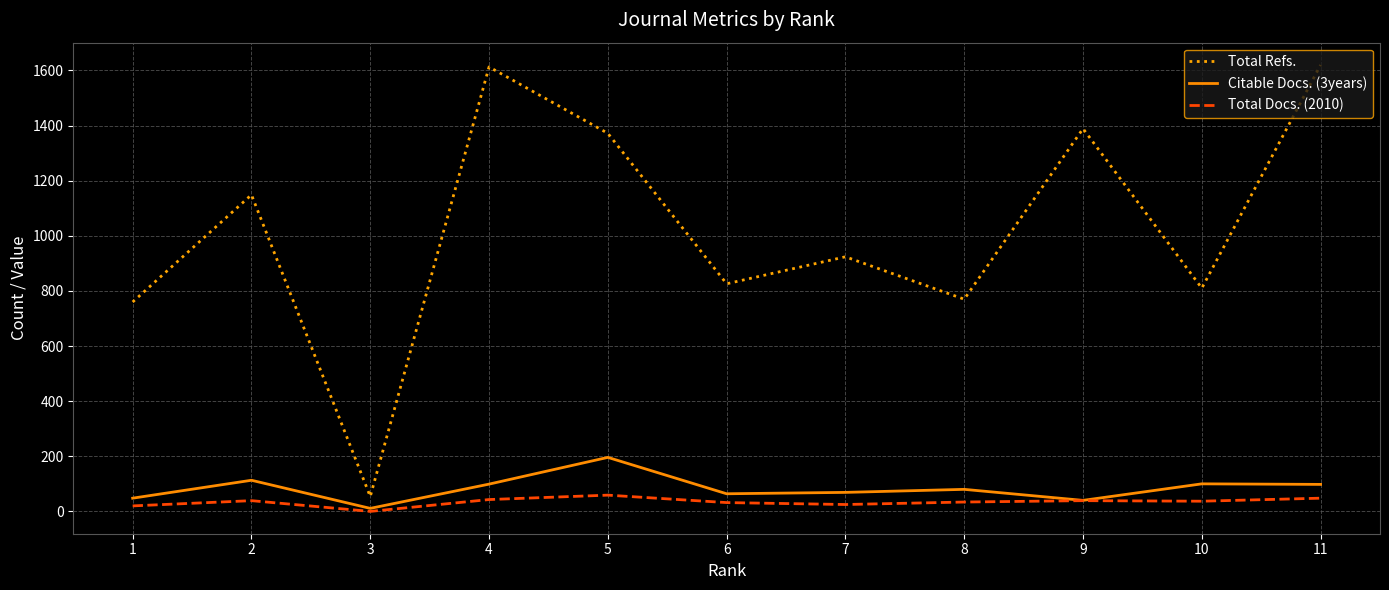

Between 1 and 7, which series saw the biggest shift?

Total Refs.